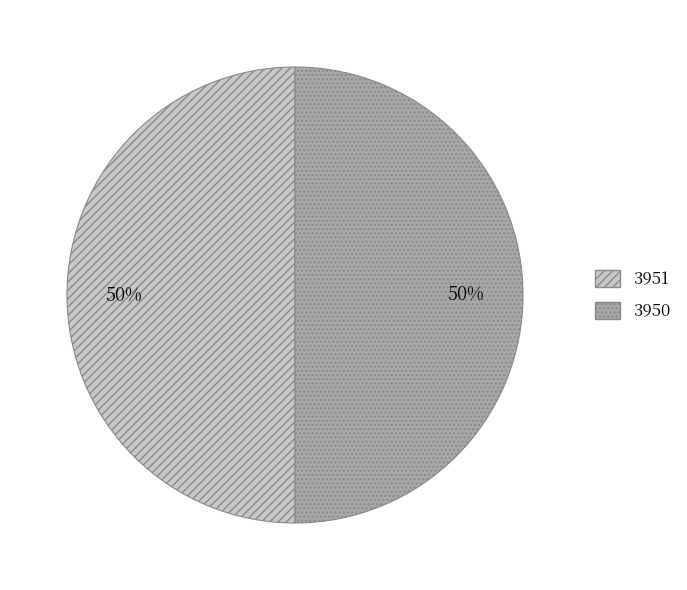

Approximately how many times larger is the value at 3950 compared to 3951?

1.0